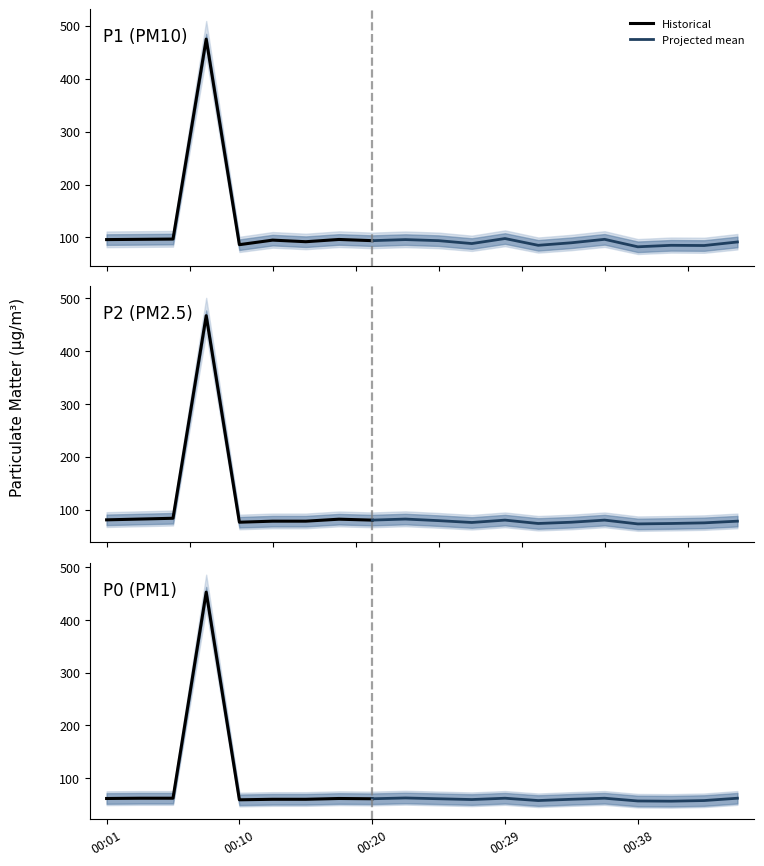

Which series has the largest total across all categories?

P1